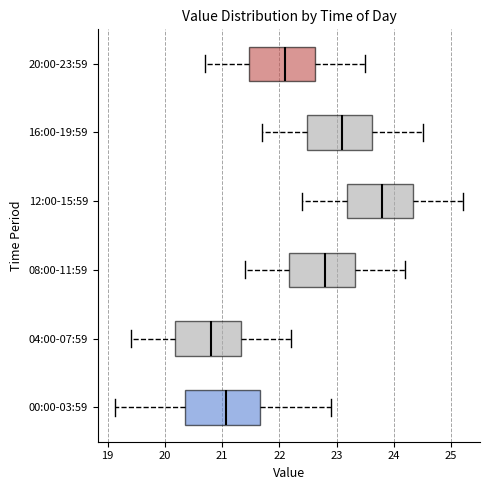

Which box has the furthest to the right median line?

12:00-15:59